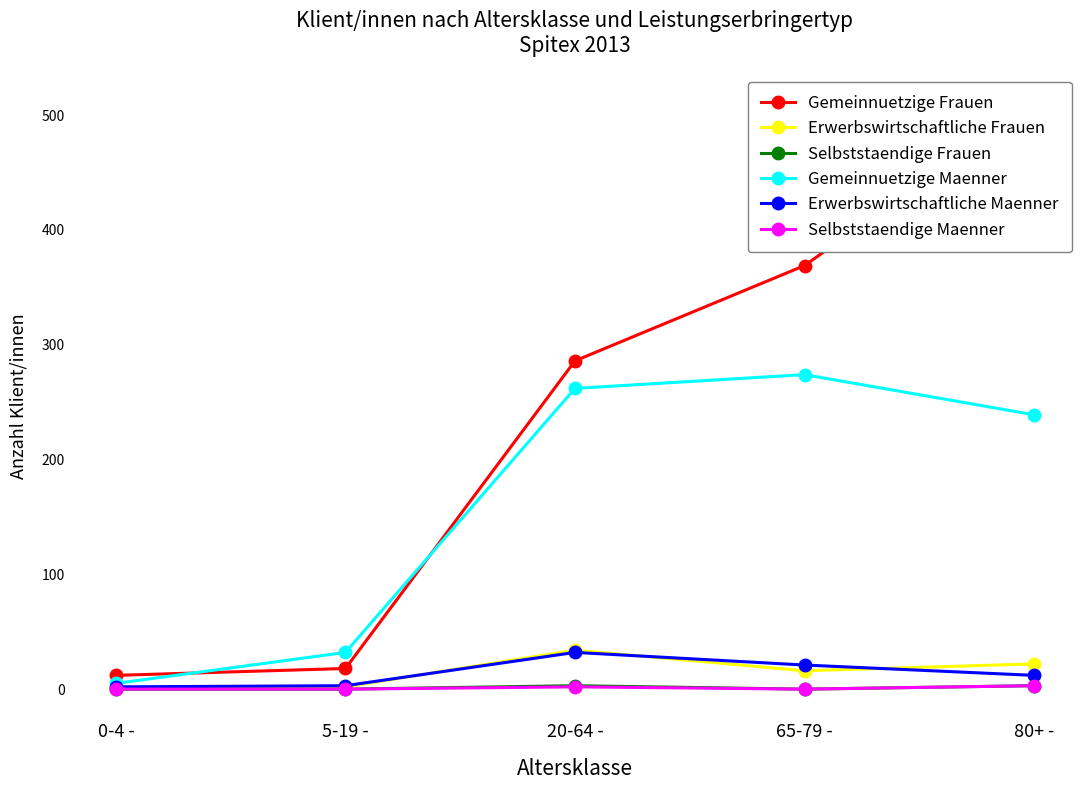

Is this an area chart (filled region under the line)?

No